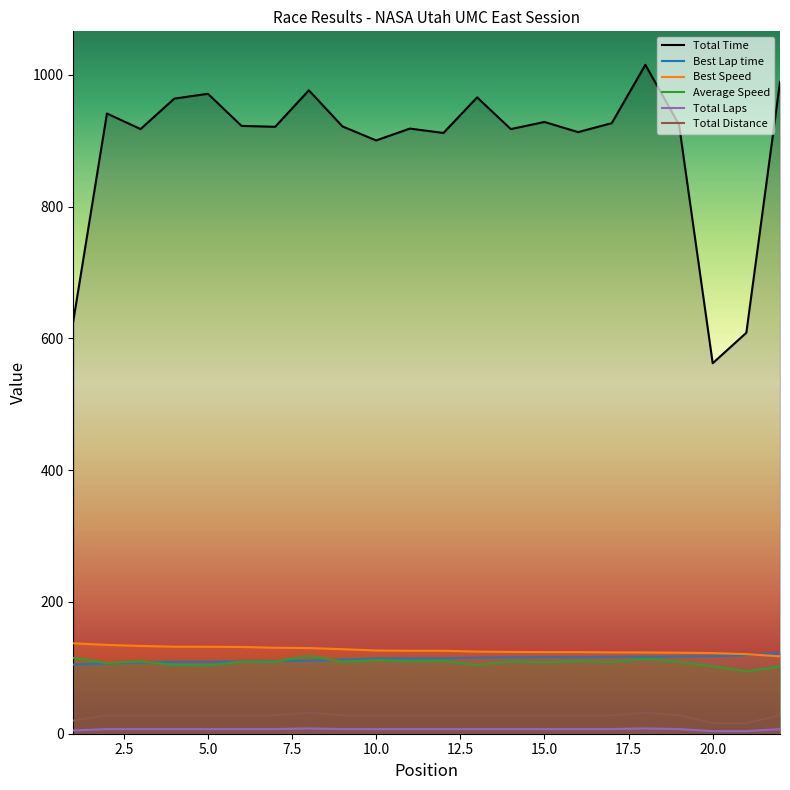

Which series has the largest total across all categories?

Total Time